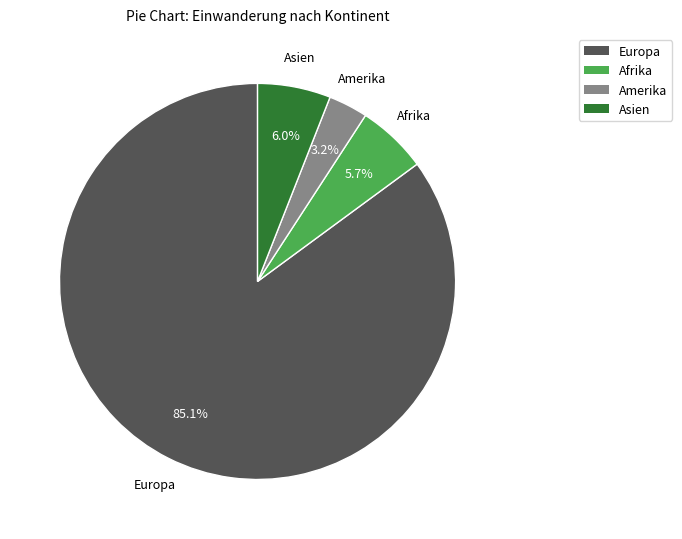

Does any single category account for the majority?

Yes